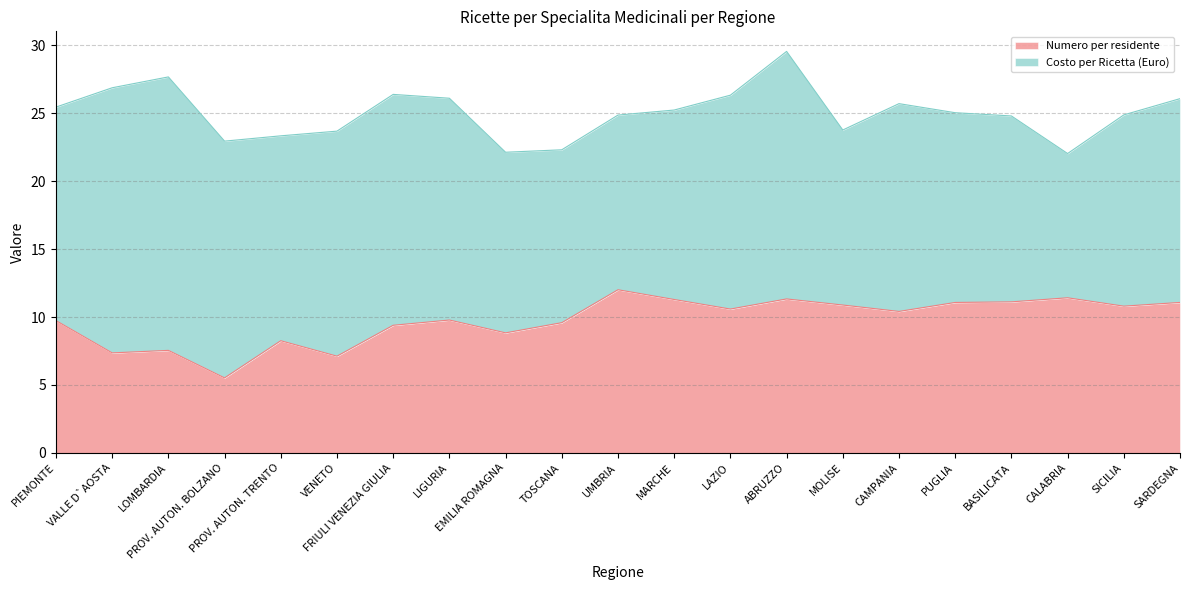

What is the difference between the maximum and minimum values?

6.5